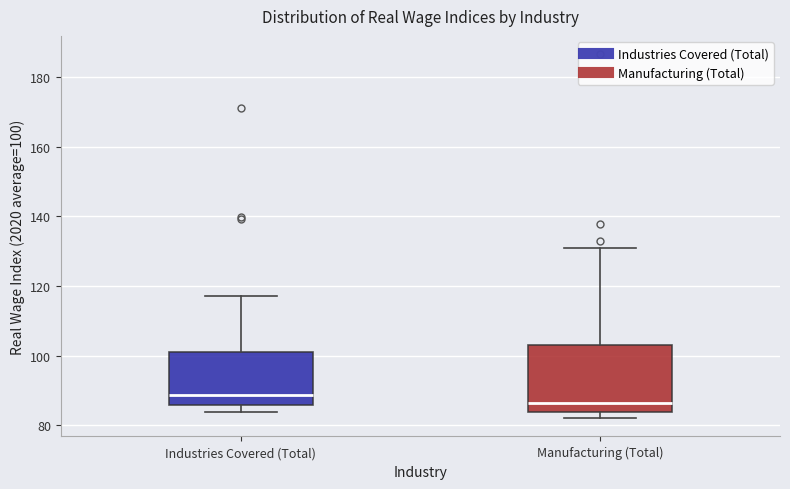

Which box is the tallest, from its lower edge to its upper edge?

Manufacturing (Total)